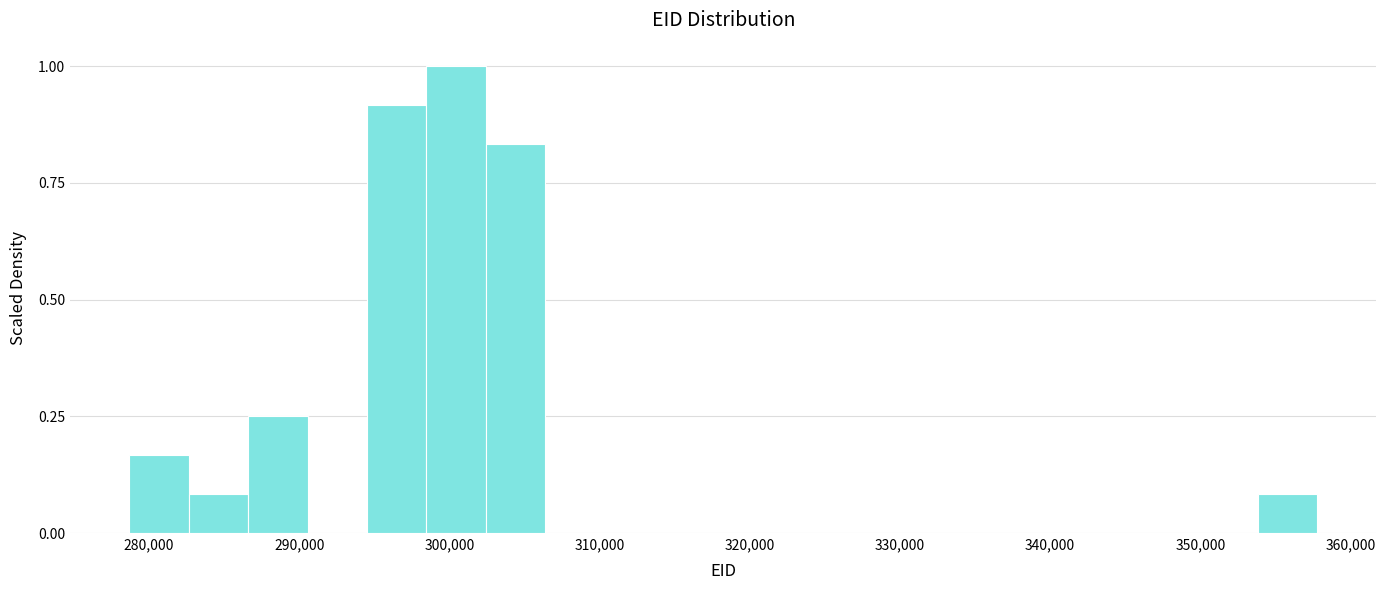

Around what value on the x-axis is the tallest bar? Give the approximate position of its centre, as read against the axis.

300000